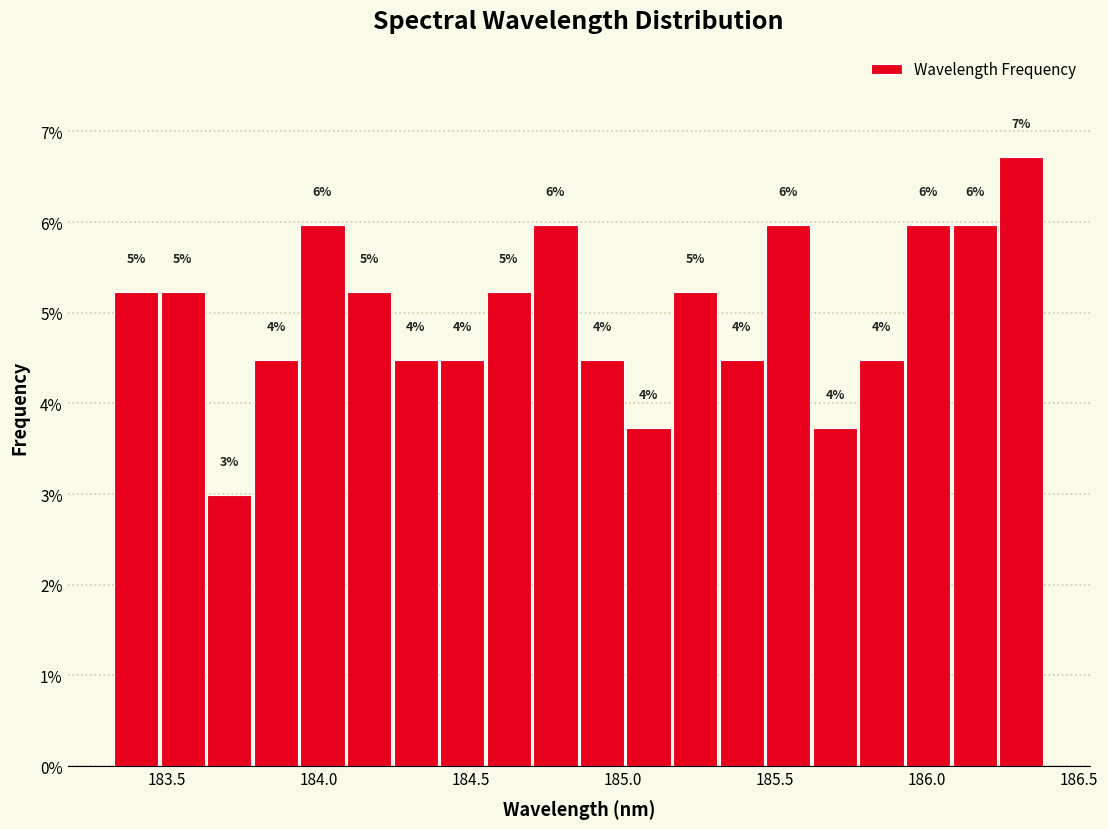

Read against the x-axis, roughly where is the centre of the tallest bar?

186.30